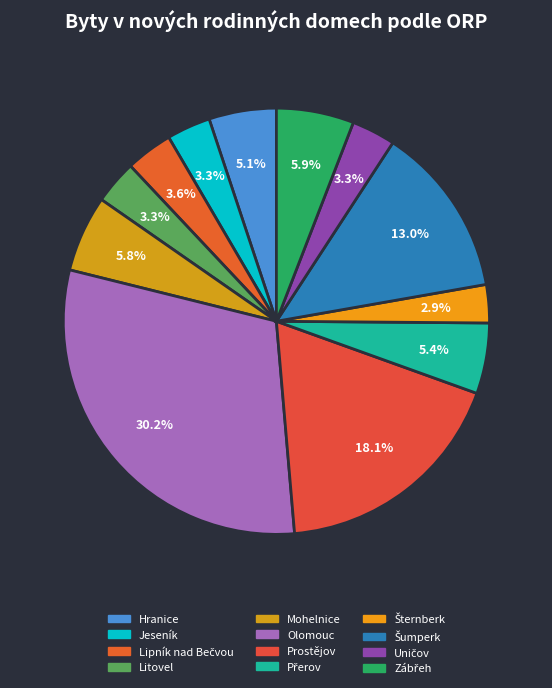

Does Hranice account for over 50% of the chart?

No